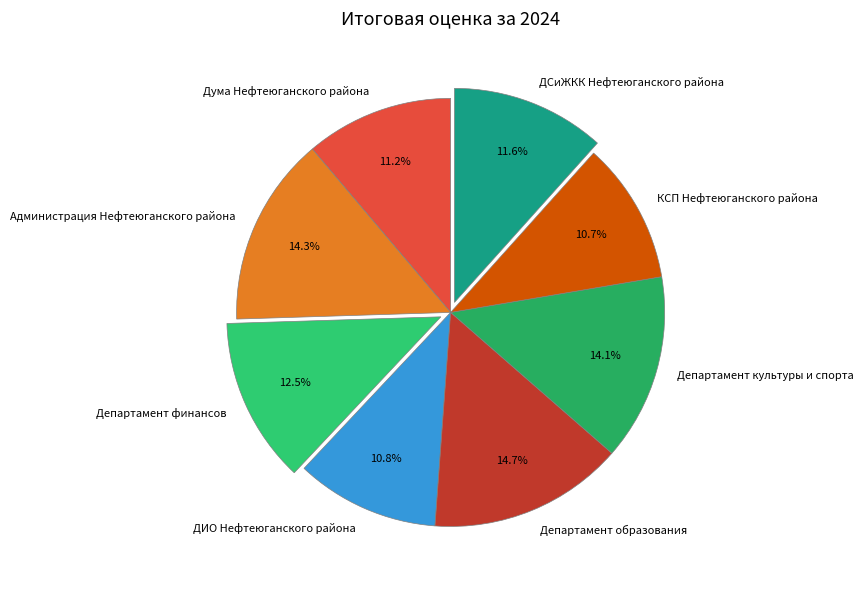

To the nearest percent, what percentage of the pie is Администрация Нефтеюганского района?

14%